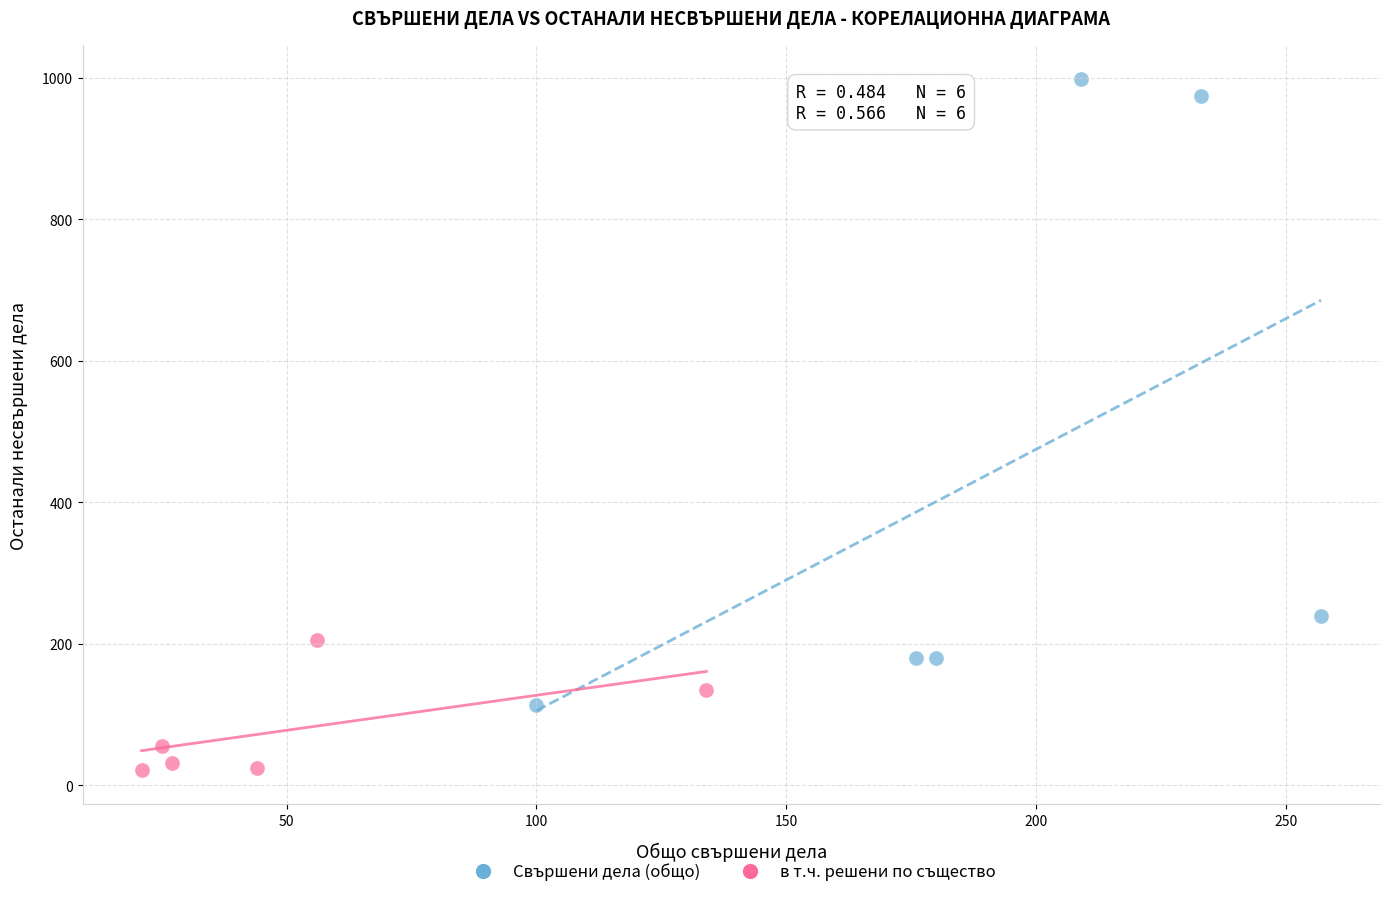

Which series contains the highest Y value?

Свършени дела (общо)